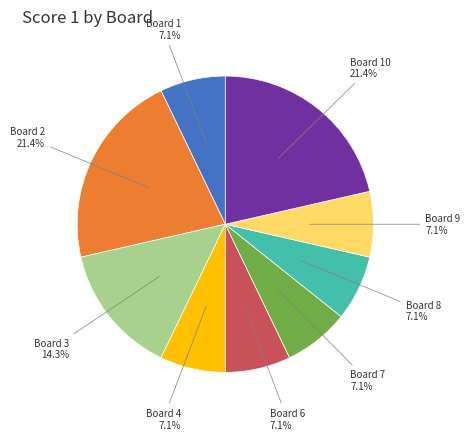

Approximately how many times larger is the value at Board 7 7.1% compared to Board 4 7.1%?

1.0